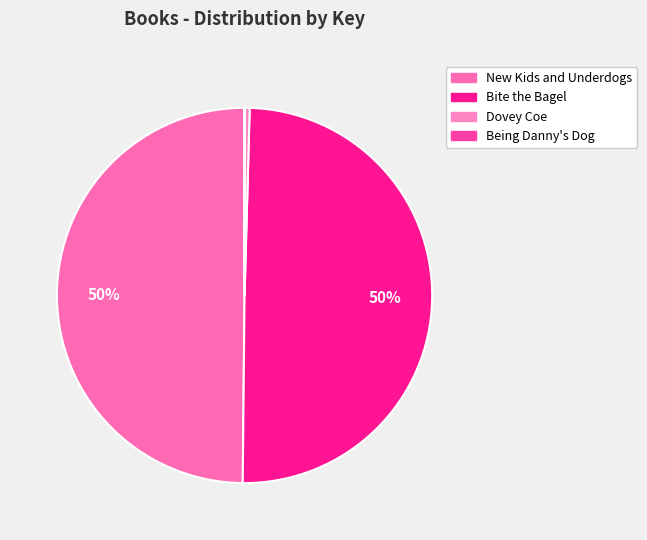

To the nearest percent, what is the combined percentage of New Kids and Underdogs and Being Danny's Dog?

50%